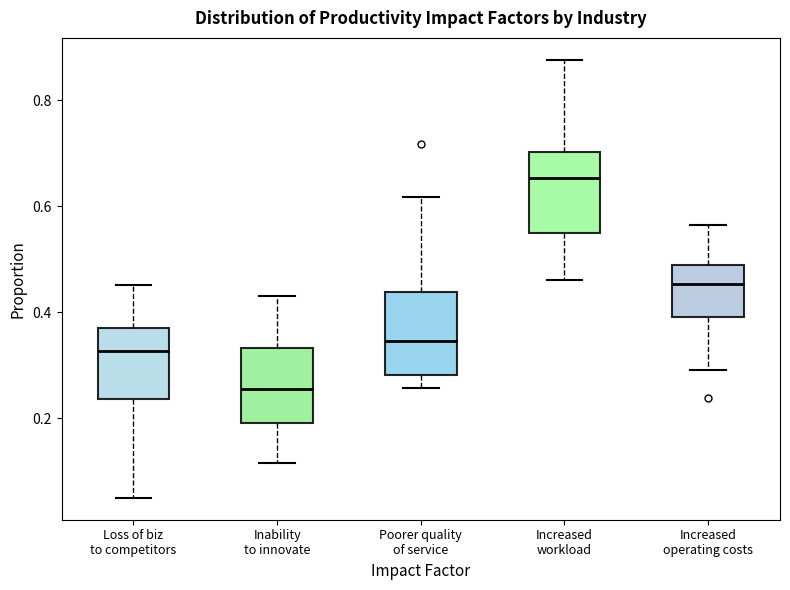

Where is the upper edge of the box for Increased workload on the y-axis? The values are not printed on the chart, so give them approximately, as read against the axis.

0.70